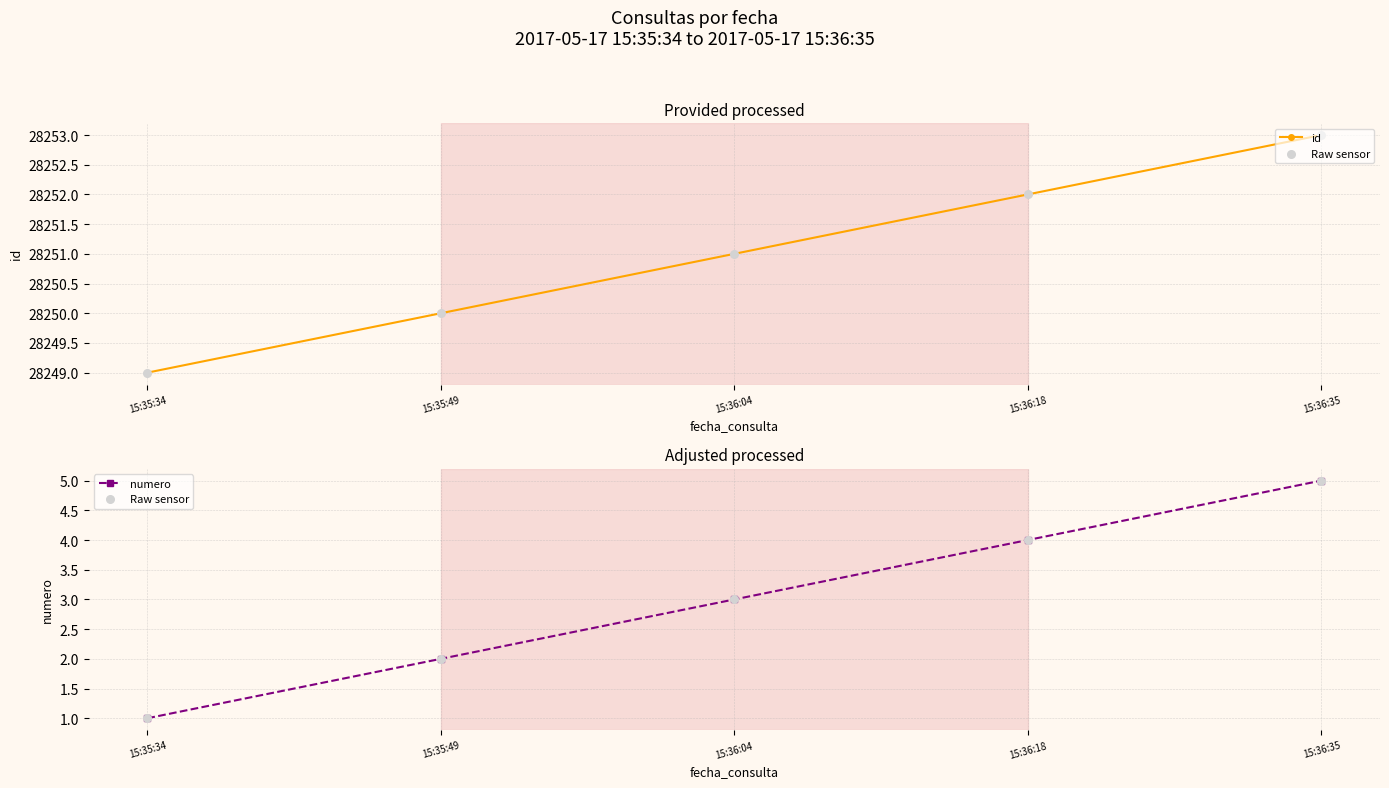

Which series contains the highest Y value?

id